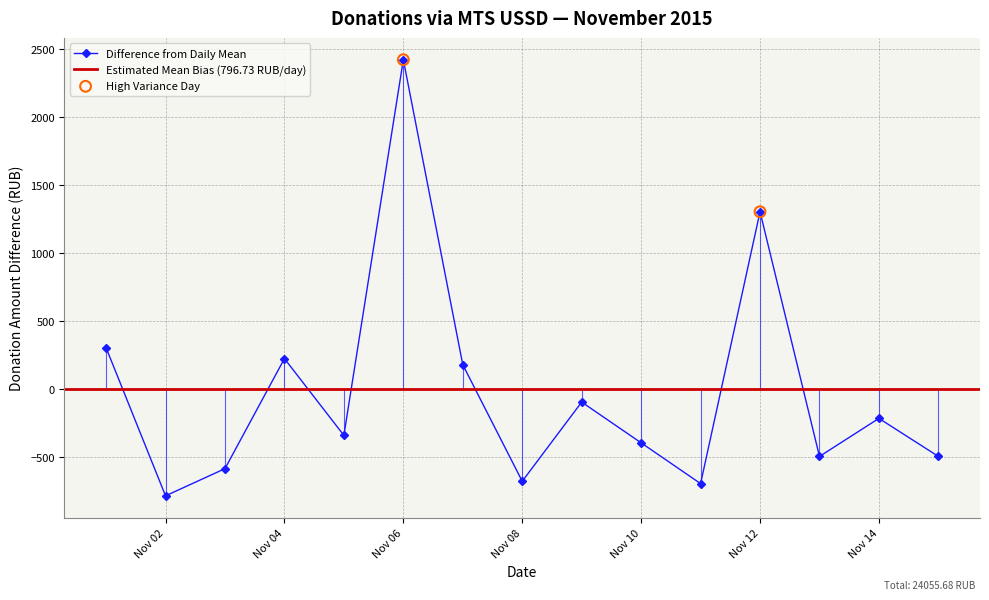

At which label does Difference from Daily Mean reach its peak?

Nov 06